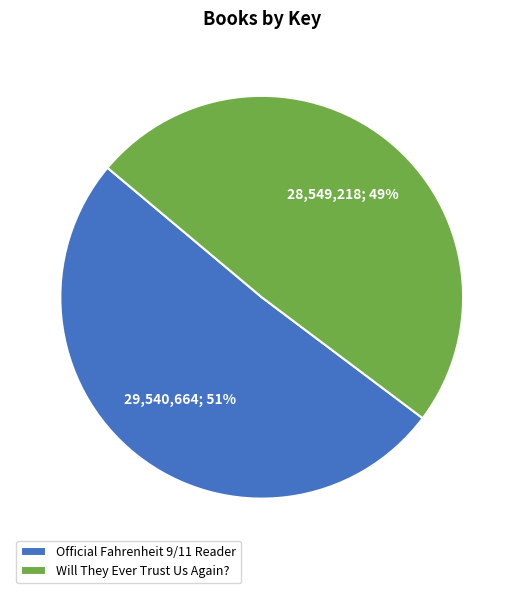

Between Will They Ever Trust Us Again? and Official Fahrenheit 9/11 Reader, which is larger?

Official Fahrenheit 9/11 Reader